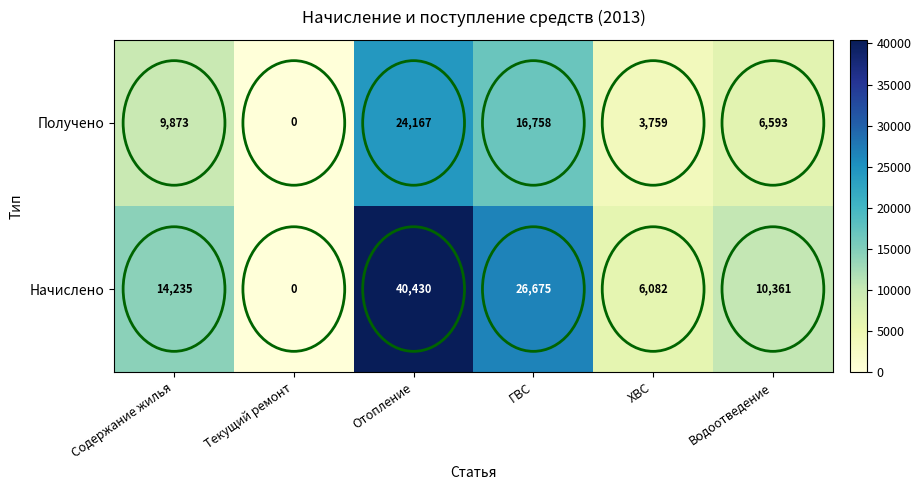

What is the greatest value displayed?

40430